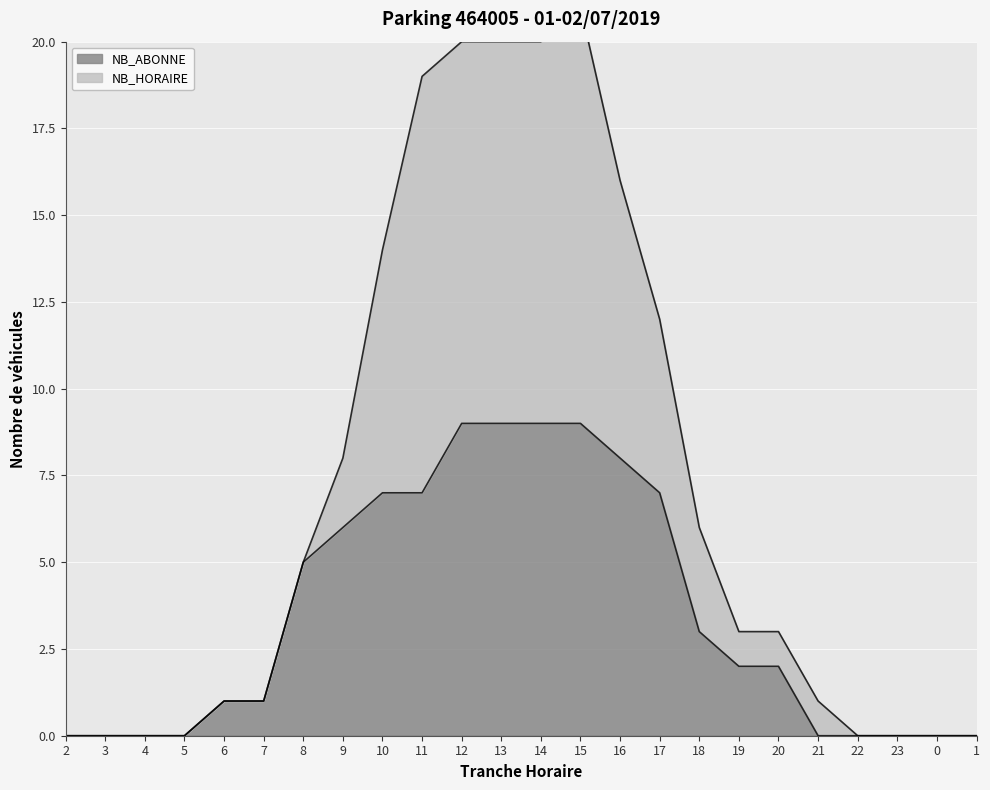

How many lines are shown in the chart?

2